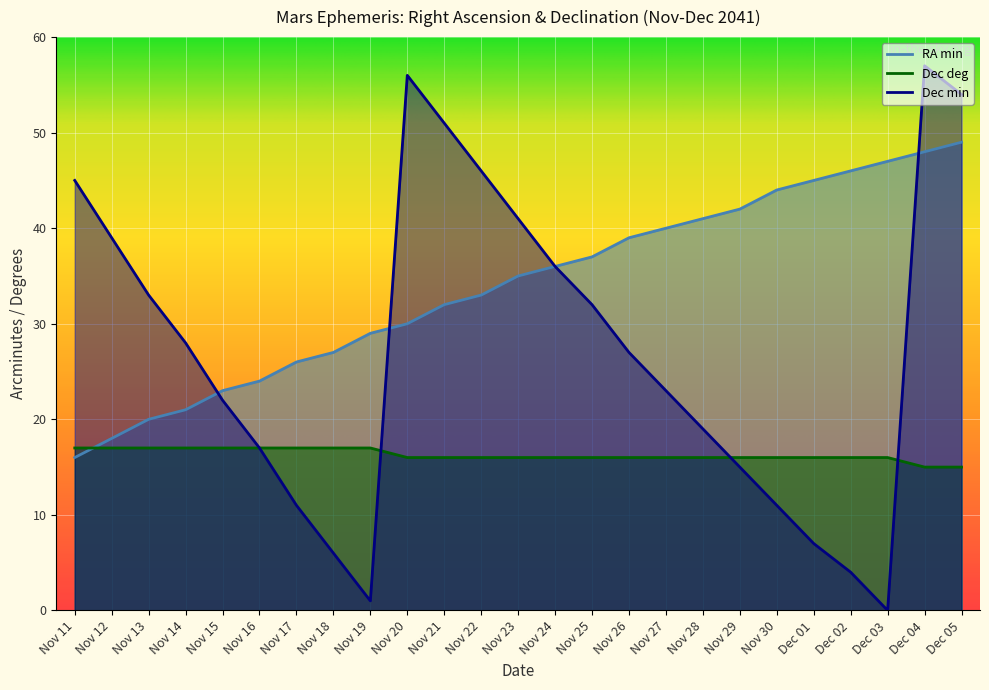

How many data points in Dec deg are above 16?

9